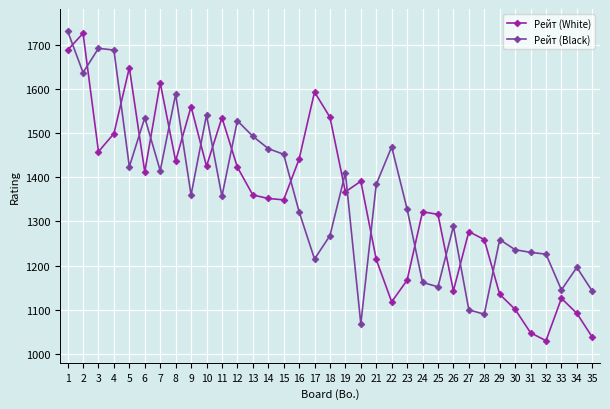

At which category does Рейт (White) reach its first local peak?

2